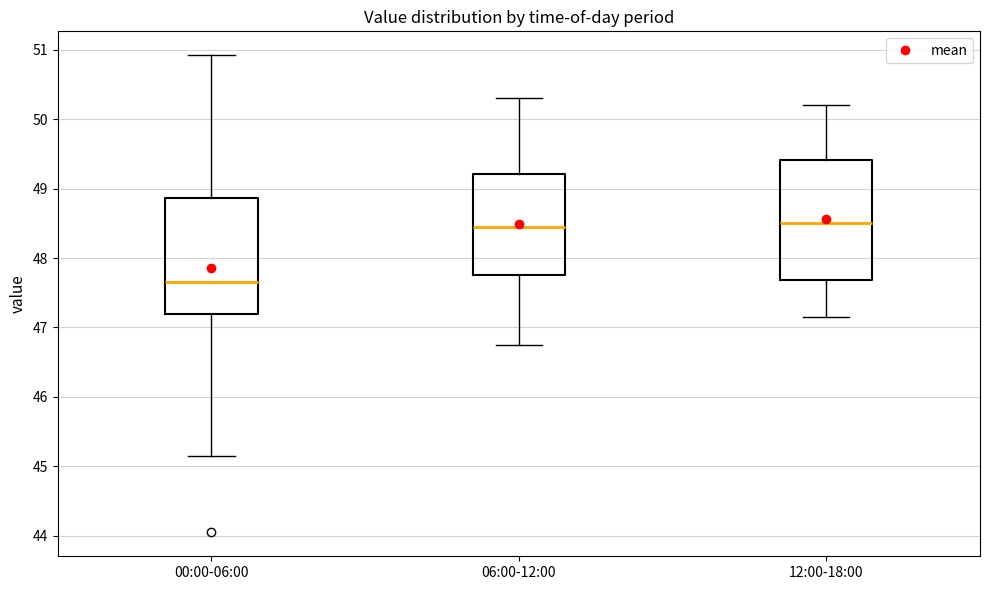

Reading left to right, transcribe this box plot: for each box, give where its median line is, the range the box spans, and where its two whiskers end, as read against the y-axis. The values are not printed on the chart, so give them approximately, as read against the axis.

00:00-06:00: median 47.7, box 47.2 to 48.9, whiskers 45.2 to 50.9
06:00-12:00: median 48.5, box 47.8 to 49.2, whiskers 46.8 to 50.3
12:00-18:00: median 48.5, box 47.7 to 49.4, whiskers 47.2 to 50.2